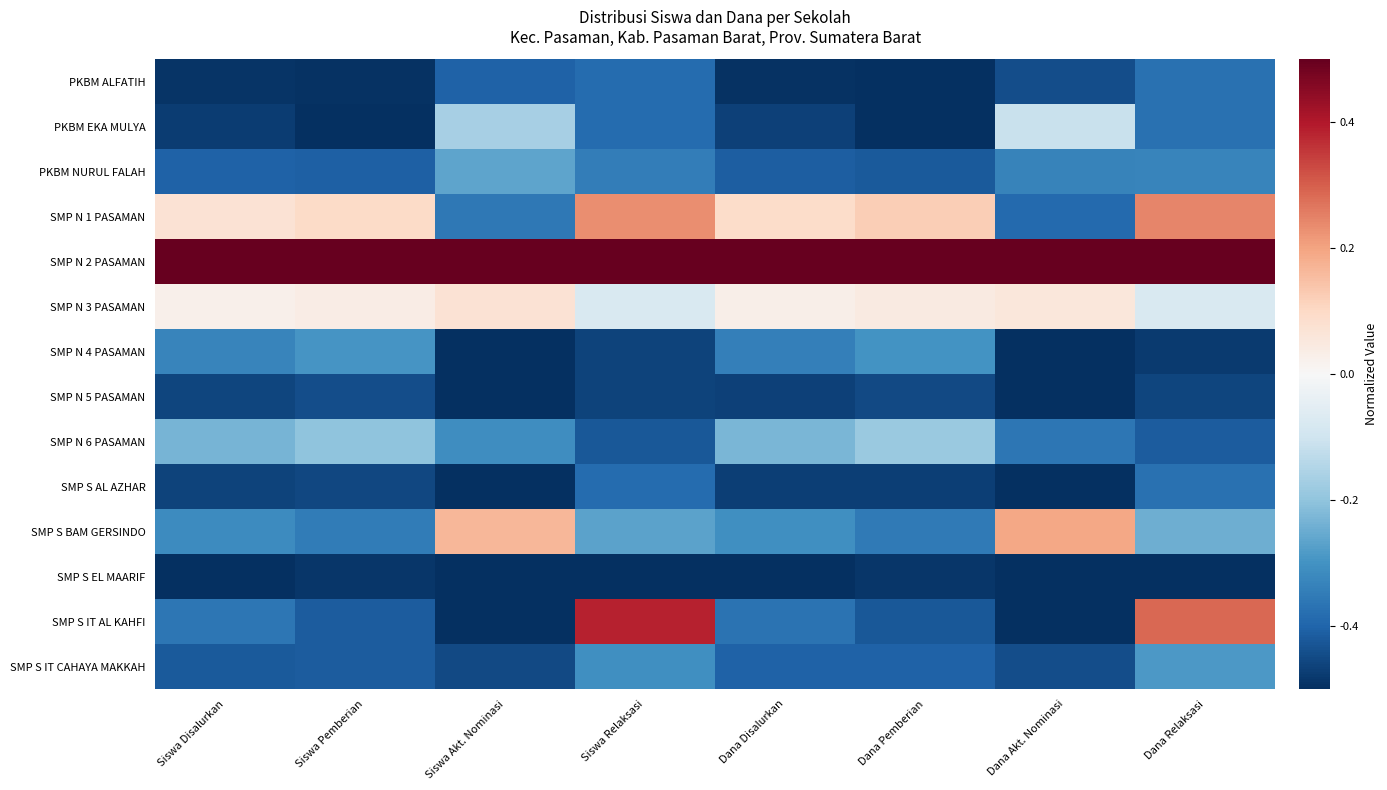

How many data points does each series have?

8